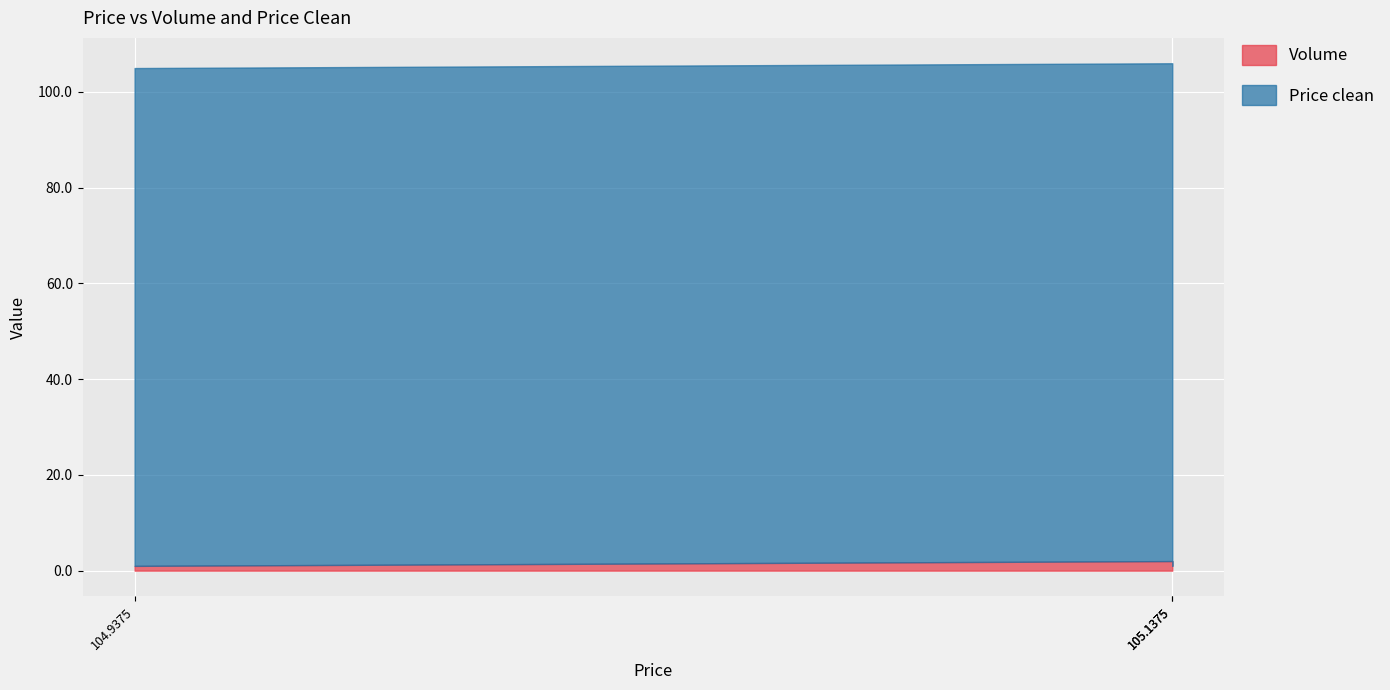

What is the total value across all series at 105.1375?

106.0